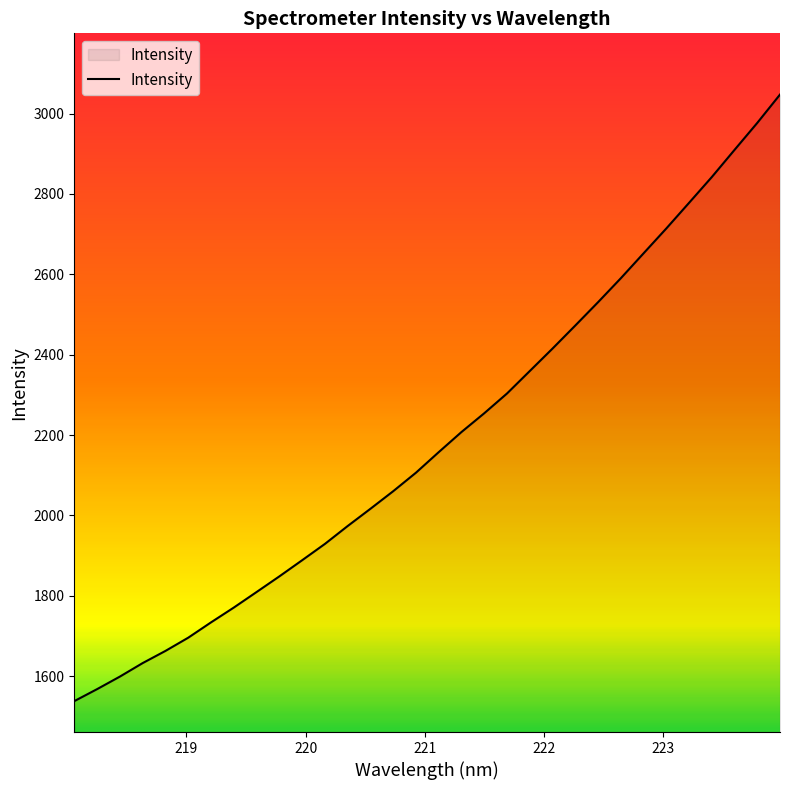

True or false: the data has more than 1 interior local peaks.

False